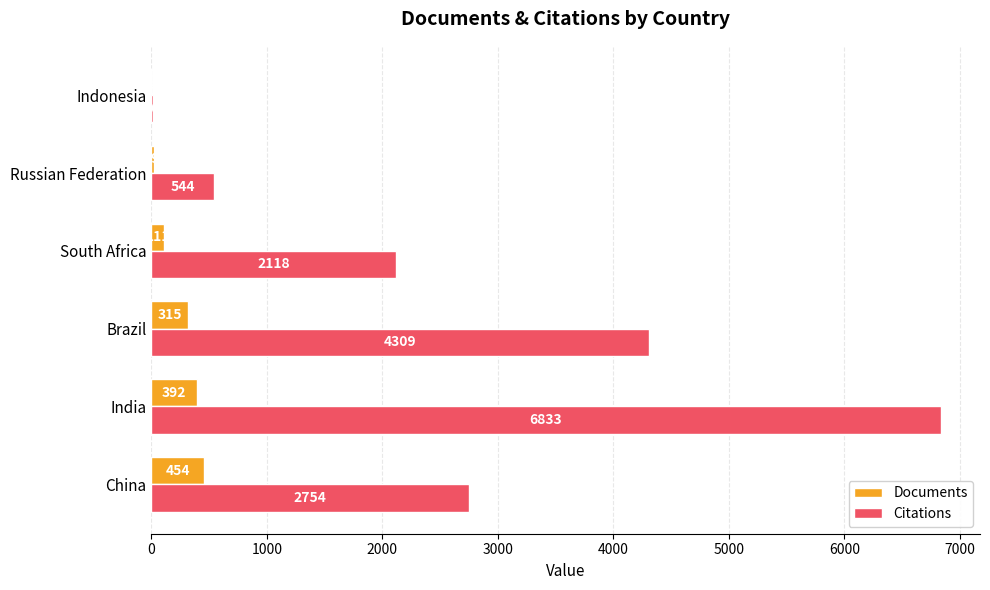

What is the sum of the Documents values at Indonesia and Brazil?

316